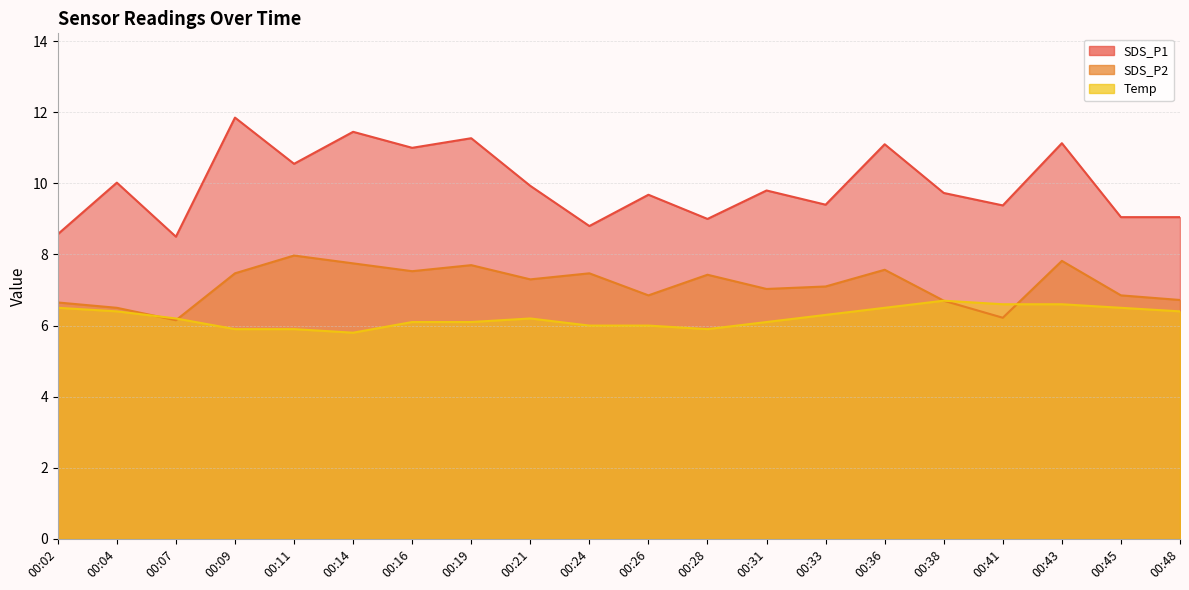

True or false: Temp and SDS_P1 cross at least once.

False